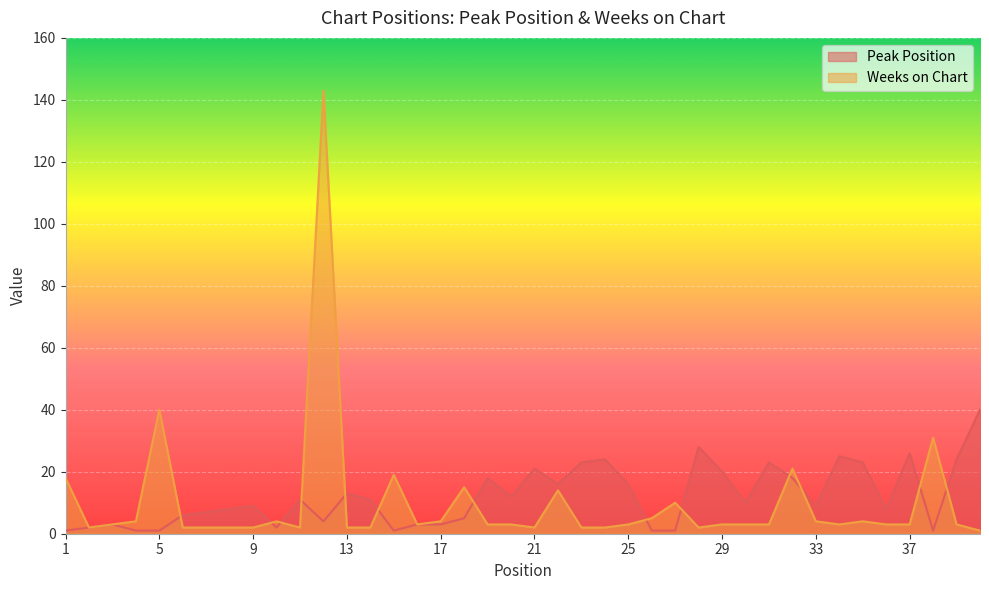

What is the total value across all series at 24?

26